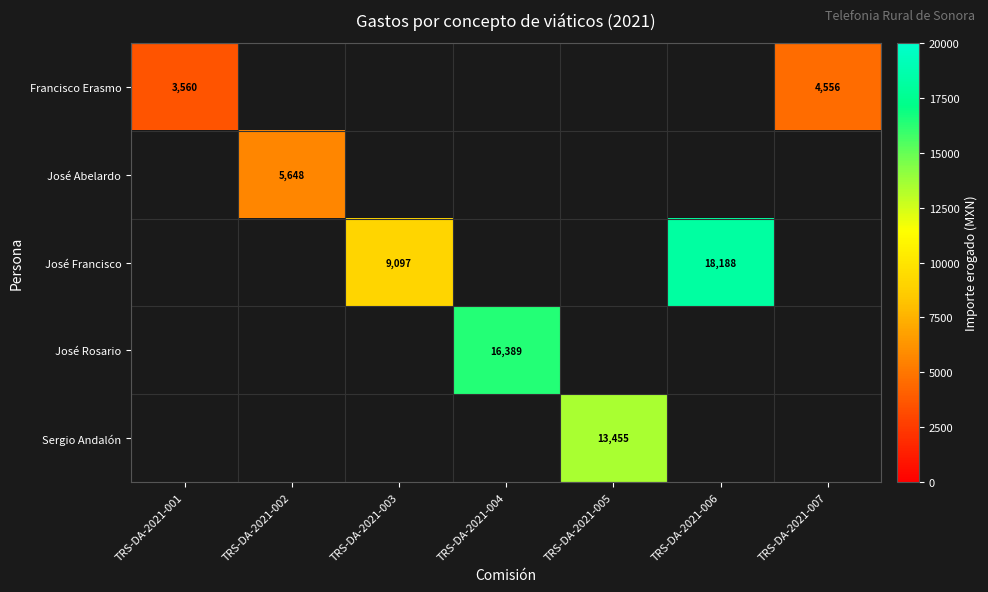

Which category has the highest value across all series?

TRS-DA-2021-006